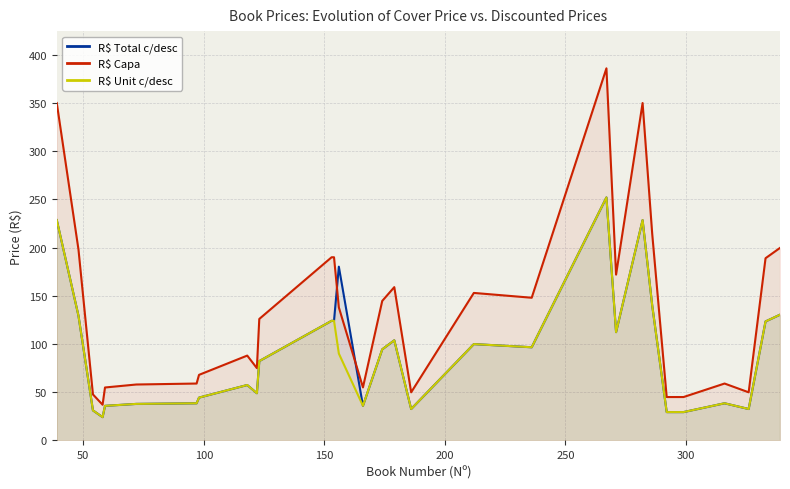

List the series in order of their peak value, lowest first.

R$ Total c/desc, R$ Unit c/desc, R$ Capa